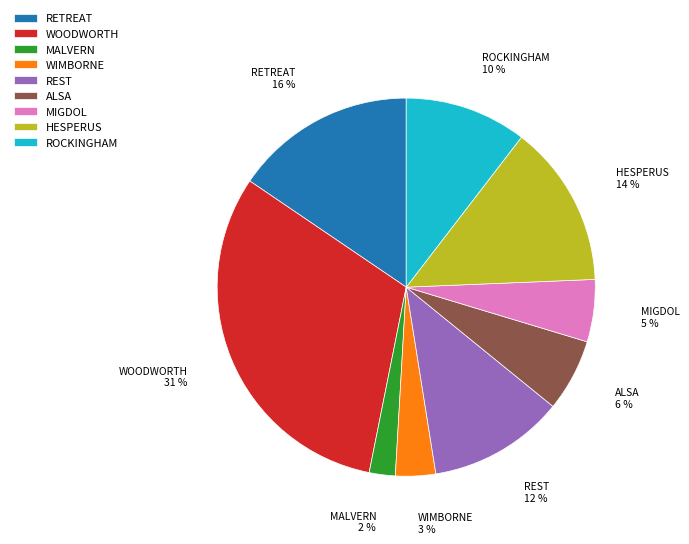

Which category has the biggest portion of the pie?

WOODWORTH